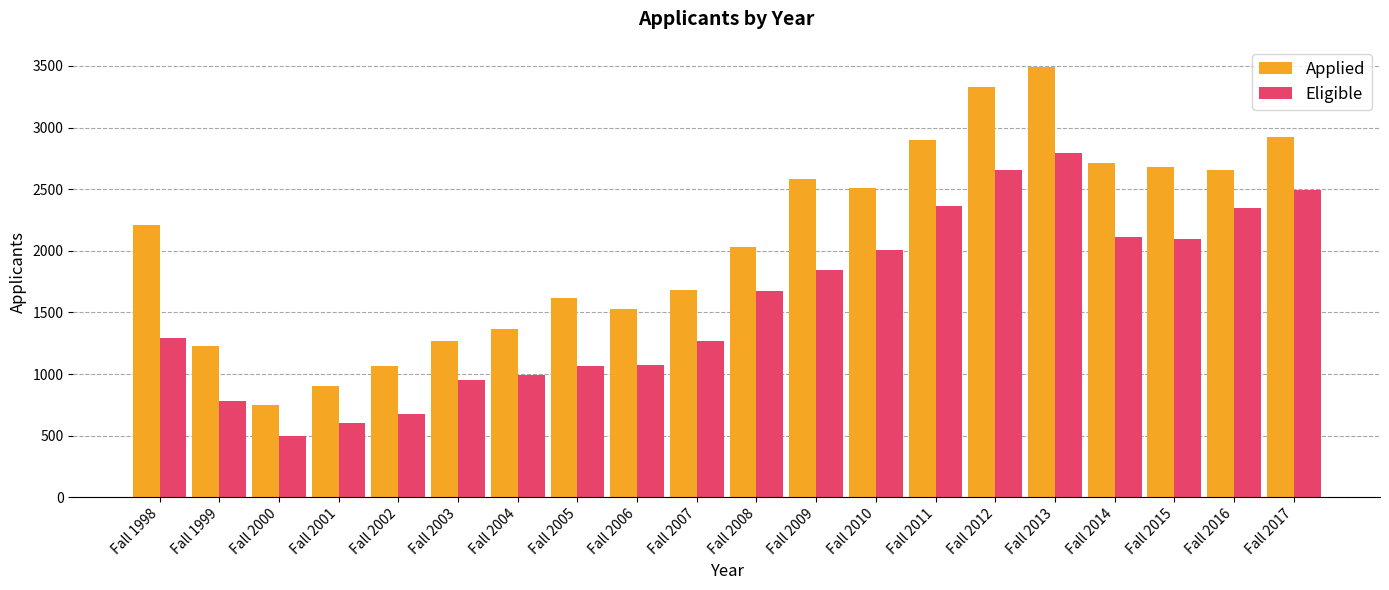

Which category has the lowest value in the Applied series?

Fall 2000